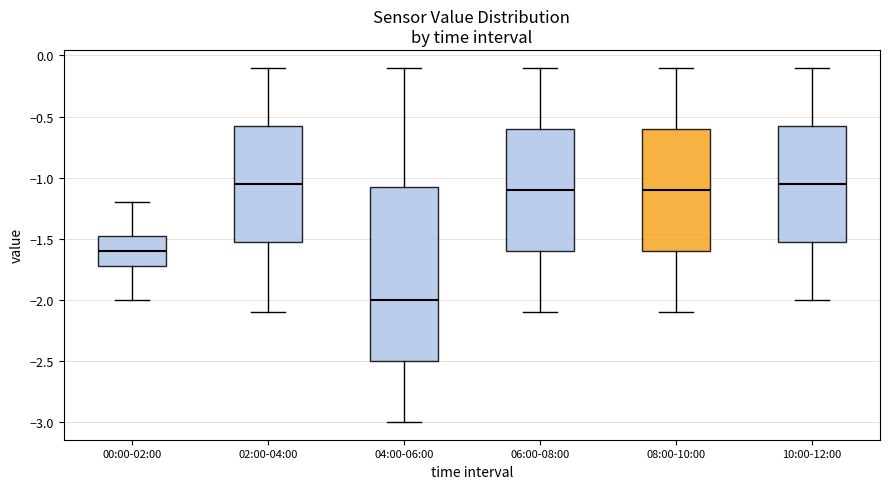

Reading left to right, transcribe this box plot: for each box, give where its median line is, the range the box spans, and where its two whiskers end, as read against the y-axis. The values are not printed on the chart, so give them approximately, as read against the axis.

00:00-02:00: median -1.60, box -1.70 to -1.45, whiskers -2.00 to -1.20
02:00-04:00: median -1.05, box -1.50 to -0.55, whiskers -2.10 to -0.10
04:00-06:00: median -2.00, box -2.50 to -1.05, whiskers -3.00 to -0.10
06:00-08:00: median -1.10, box -1.60 to -0.60, whiskers -2.10 to -0.10
08:00-10:00: median -1.10, box -1.60 to -0.60, whiskers -2.10 to -0.10
10:00-12:00: median -1.05, box -1.50 to -0.55, whiskers -2.00 to -0.10